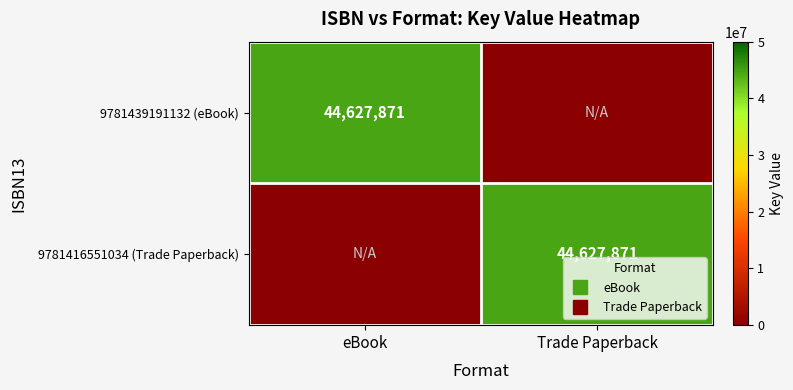

At how many categories does at least one series exceed 35148249?

2